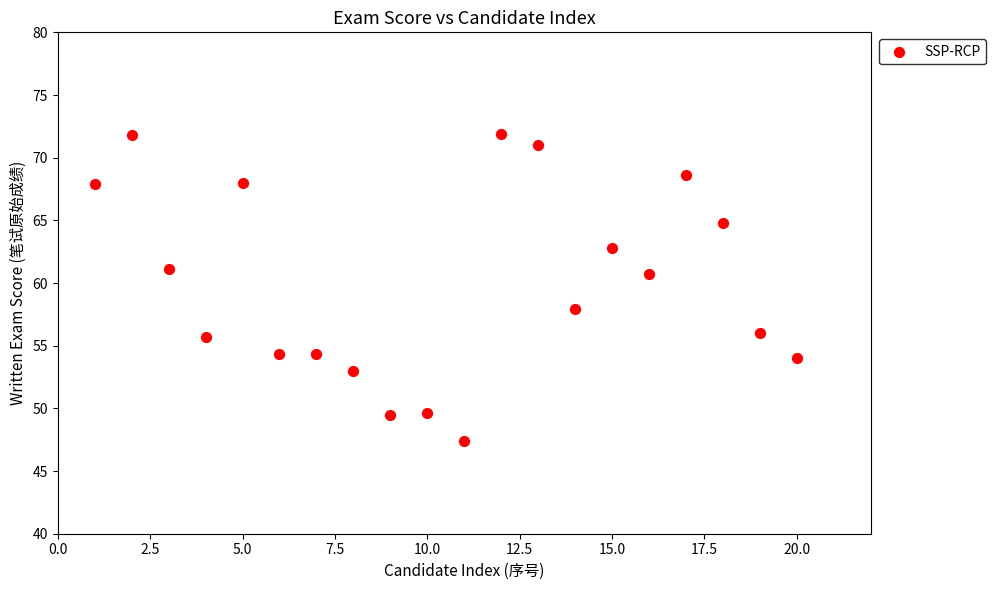

What Y value in the scatter plot is closest to 59?

57.9